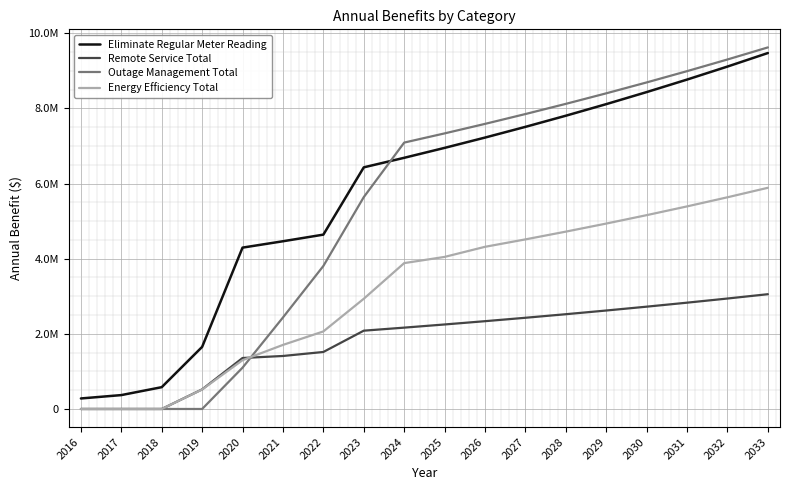

List the labels in order of Energy Efficiency Total value, largest first.

2033, 2032, 2031, 2030, 2029, 2028, 2027, 2026, 2025, 2024, 2023, 2022, 2021, 2020, 2019, 2016, 2017, 2018